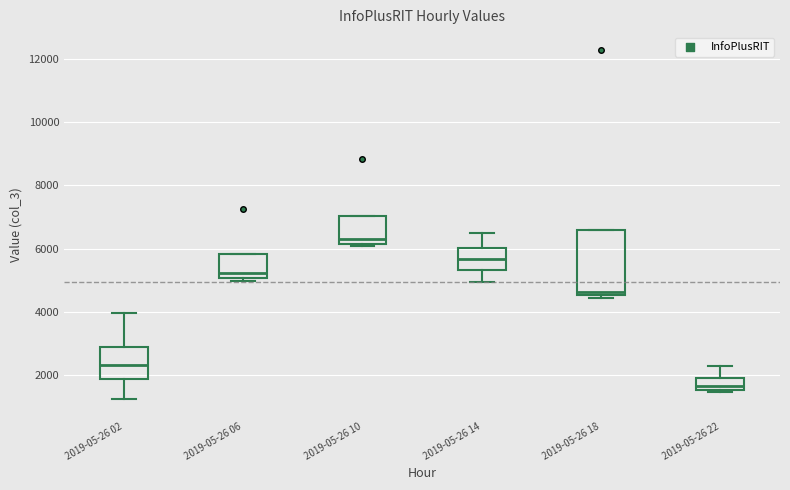

Where is the upper edge of the box for 2019-05-26 02 on the y-axis? The values are not printed on the chart, so give them approximately, as read against the axis.

2800